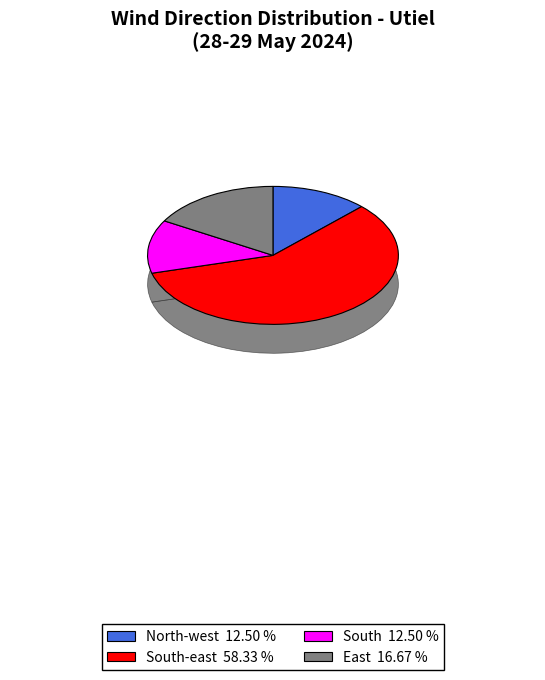

The North-west slice represents 12% of the pie. True or false?

True